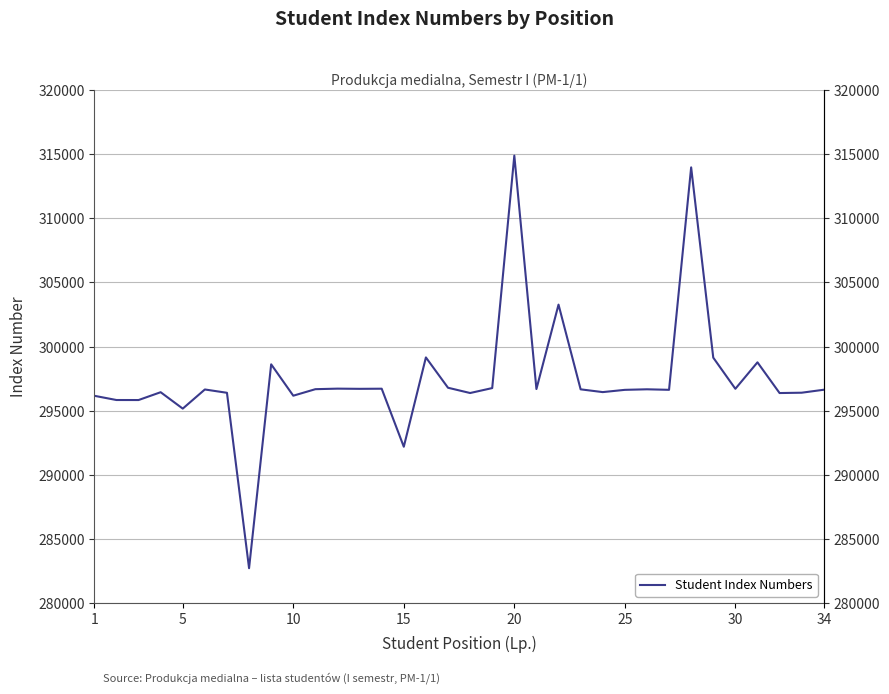

What is the difference between the second highest and minimum values?

31229